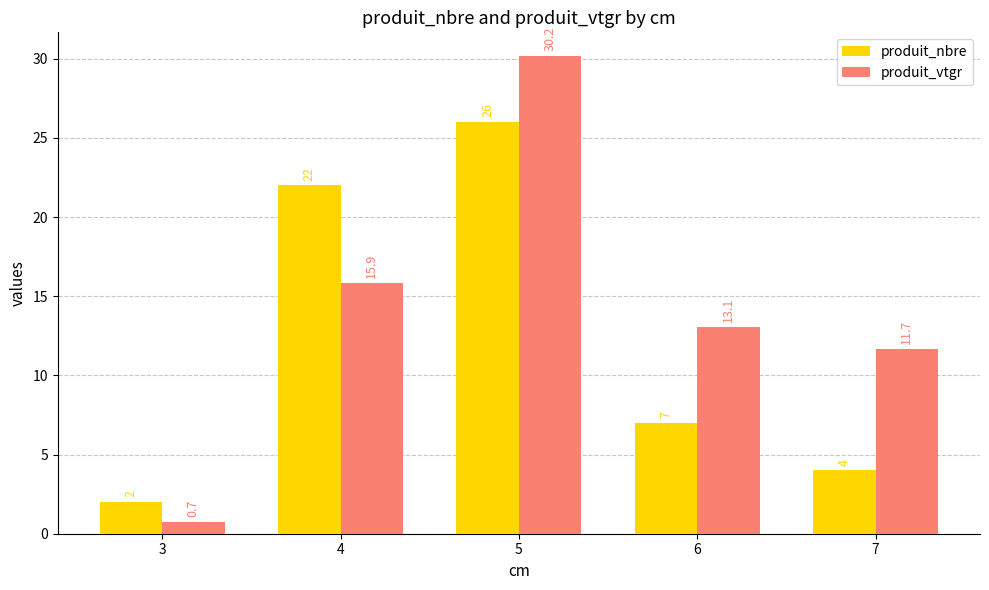

Reading left to right, what are all the values shown in this chart?

produit_nbre: 3=2.0	4=22.0	5=26.0	6=7.0	7=4.0
produit_vtgr: 3=0.7	4=15.9	5=30.2	6=13.1	7=11.7